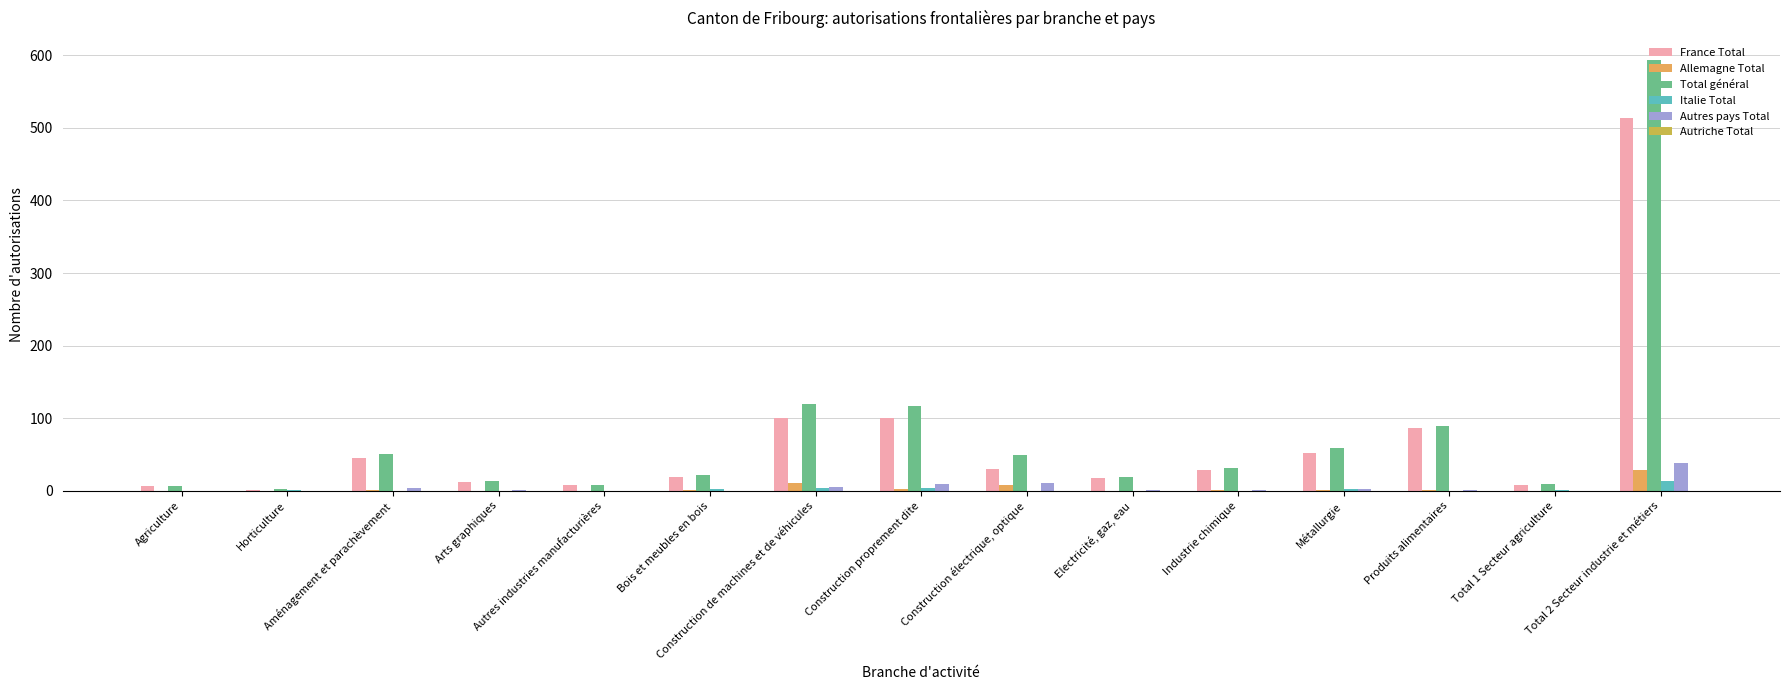

Reading left to right, list all the values displayed in this chart.

France Total: Agriculture=7	Horticulture=1	Aménagement et parachèvement=46	Arts graphiques=12	Autres industries manufacturières=8	Bois et meubles en bois=19	Construction de machines et de véhicules=100	Construction proprement dite=100	Construction électrique, optique=30	Electricité, gaz, eau=18	Industrie chimique=29	Métallurgie=52	Produits alimentaires=87	Total 1 Secteur agriculture=8	Total 2 Secteur industrie et métiers=514
Allemagne Total: Agriculture=0	Horticulture=0	Aménagement et parachèvement=1	Arts graphiques=0	Autres industries manufacturières=0	Bois et meubles en bois=1	Construction de machines et de véhicules=11	Construction proprement dite=3	Construction électrique, optique=8	Electricité, gaz, eau=0	Industrie chimique=1	Métallurgie=1	Produits alimentaires=1	Total 1 Secteur agriculture=0	Total 2 Secteur industrie et métiers=29
Total général: Agriculture=7	Horticulture=2	Aménagement et parachèvement=51	Arts graphiques=13	Autres industries manufacturières=8	Bois et meubles en bois=22	Construction de machines et de véhicules=120	Construction proprement dite=117	Construction électrique, optique=49	Electricité, gaz, eau=19	Industrie chimique=31	Métallurgie=59	Produits alimentaires=89	Total 1 Secteur agriculture=9	Total 2 Secteur industrie et métiers=594
Italie Total: Agriculture=0	Horticulture=1	Aménagement et parachèvement=0	Arts graphiques=0	Autres industries manufacturières=0	Bois et meubles en bois=2	Construction de machines et de véhicules=4	Construction proprement dite=4	Construction électrique, optique=0	Electricité, gaz, eau=0	Industrie chimique=0	Métallurgie=3	Produits alimentaires=0	Total 1 Secteur agriculture=1	Total 2 Secteur industrie et métiers=13
Autres pays Total: Agriculture=0	Horticulture=0	Aménagement et parachèvement=4	Arts graphiques=1	Autres industries manufacturières=0	Bois et meubles en bois=0	Construction de machines et de véhicules=5	Construction proprement dite=10	Construction électrique, optique=11	Electricité, gaz, eau=1	Industrie chimique=1	Métallurgie=3	Produits alimentaires=1	Total 1 Secteur agriculture=0	Total 2 Secteur industrie et métiers=38
Autriche Total: Agriculture=0	Horticulture=0	Aménagement et parachèvement=0	Arts graphiques=0	Autres industries manufacturières=0	Bois et meubles en bois=0	Construction de machines et de véhicules=0	Construction proprement dite=0	Construction électrique, optique=0	Electricité, gaz, eau=0	Industrie chimique=0	Métallurgie=0	Produits alimentaires=0	Total 1 Secteur agriculture=0	Total 2 Secteur industrie et métiers=0